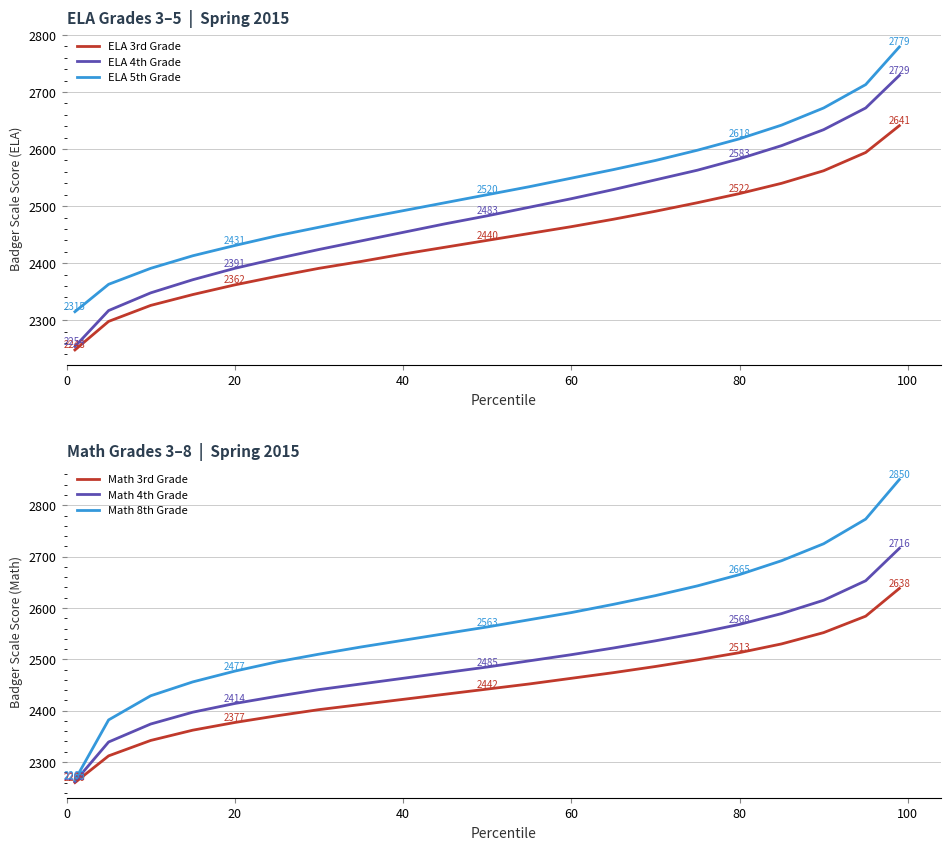

True or false: ELA 5th Grade and ELA 4th Grade intersect in this chart.

False